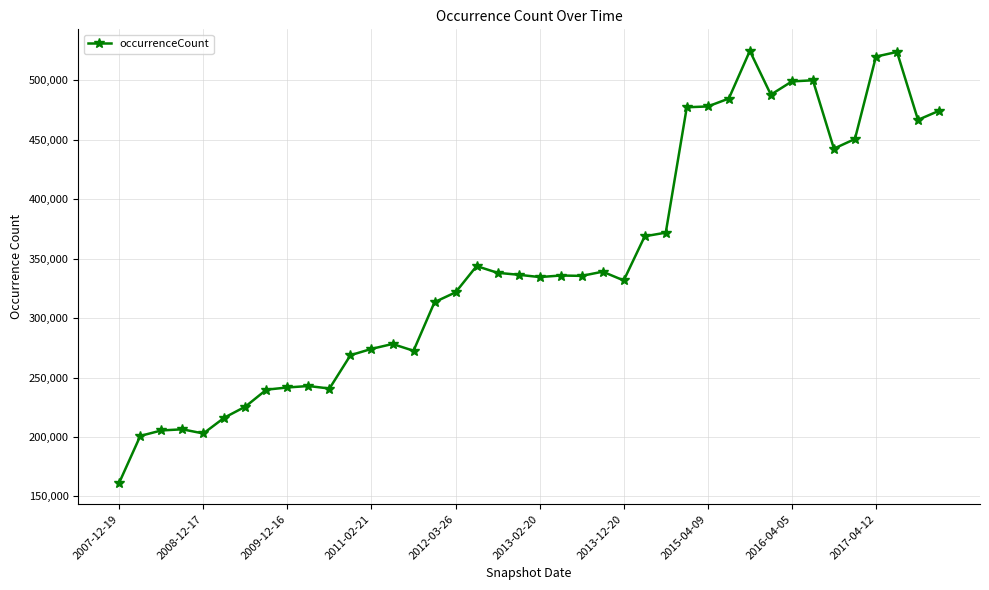

True or false: the data has more than 2 interior local peaks.

True